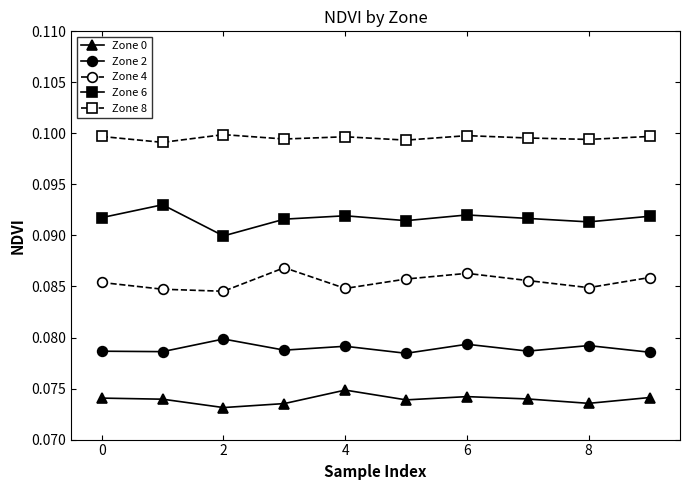

True or false: Zone 8 and Zone 4 cross at least once.

False